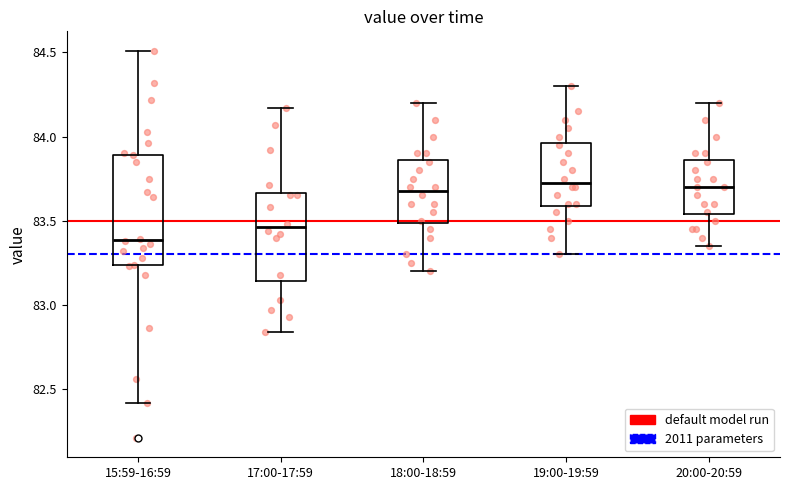

Which box is the tallest, from its lower edge to its upper edge?

15:59-16:59